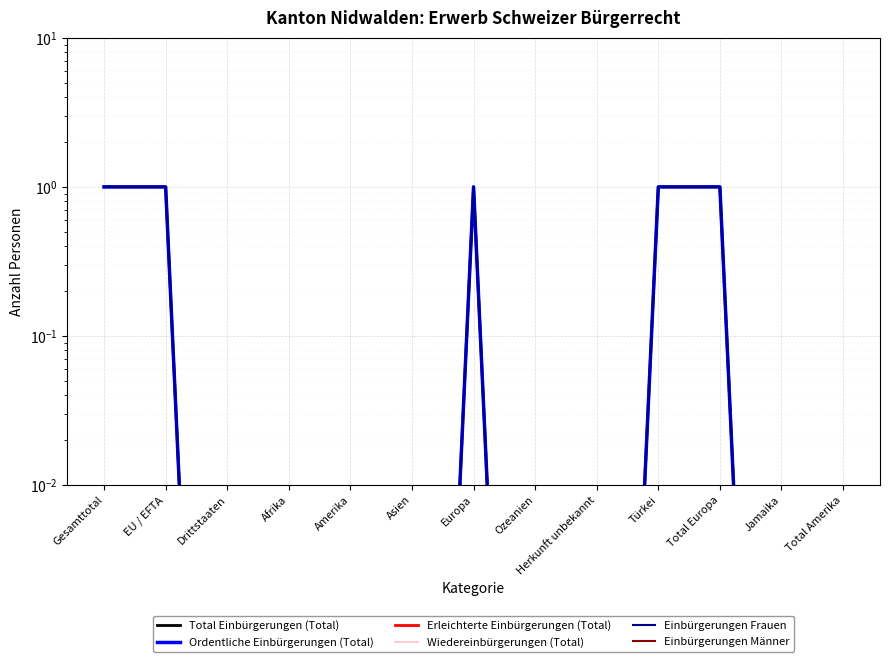

Is this an area chart (filled region under the line)?

No